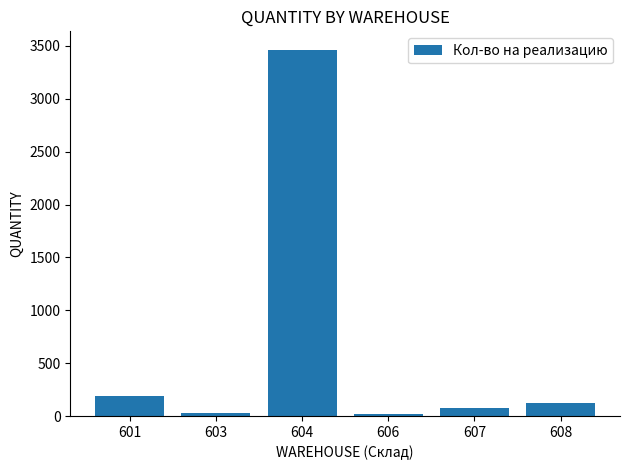

What is the difference between the maximum and second lowest values?

3431.7